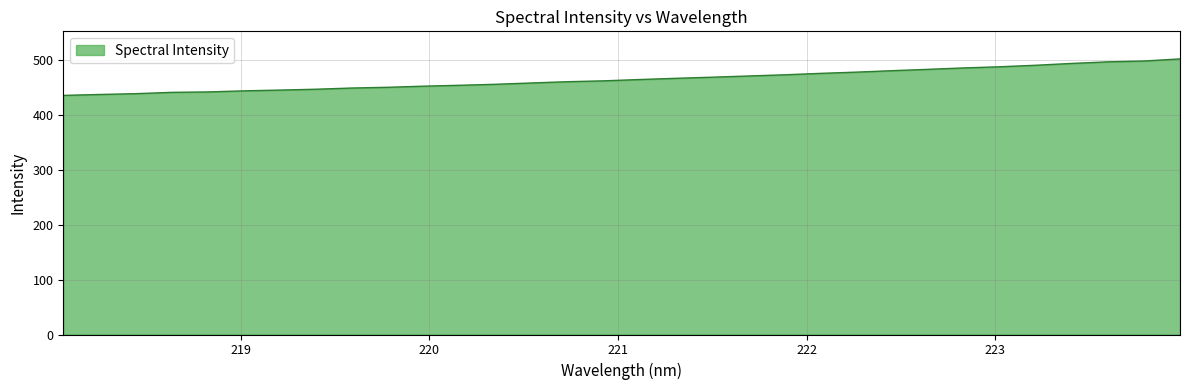

What is the average value?

465.4